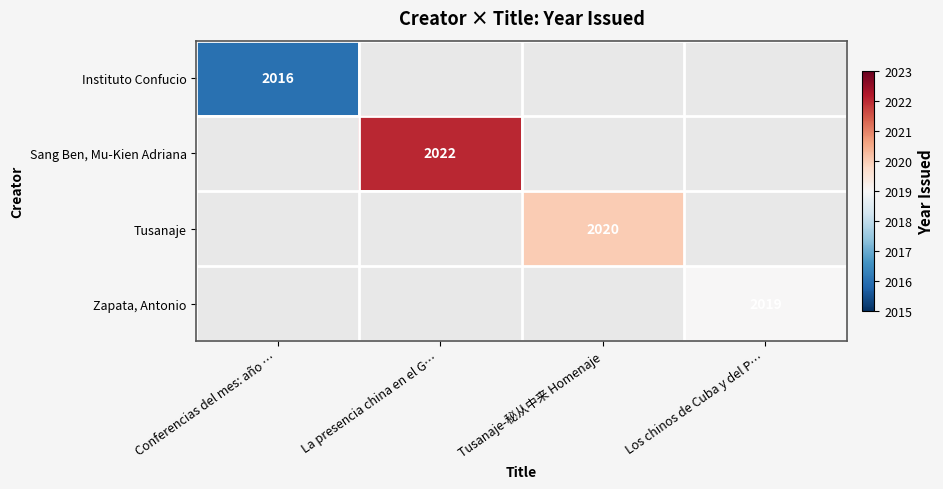

Is it true that Tusanaje equals 2020 at Tusanaje-秘从中来 Homenaje?

True